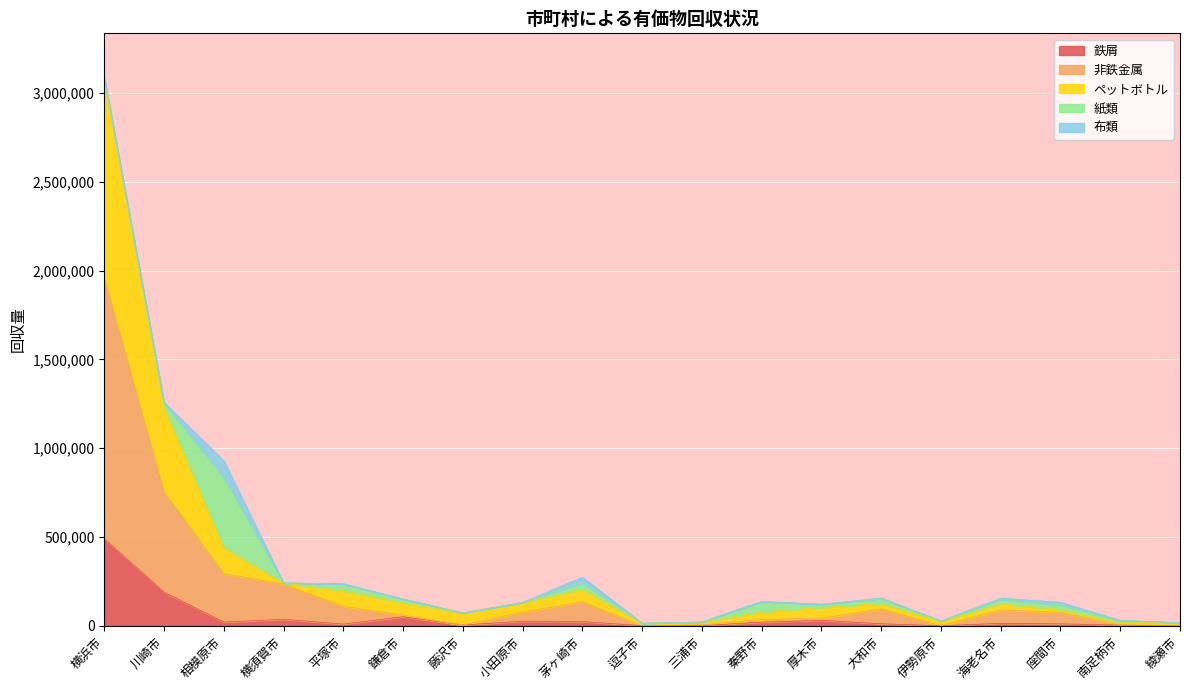

How many interior local peaks does the 鉄屑 series have?

5